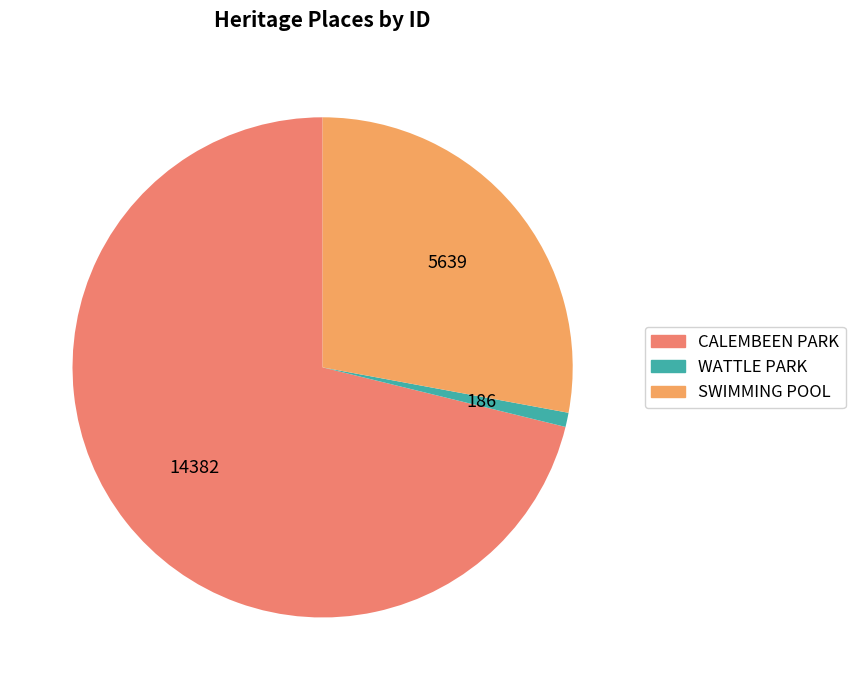

True or false: CALEMBEEN PARK accounts for 62% of the total.

False